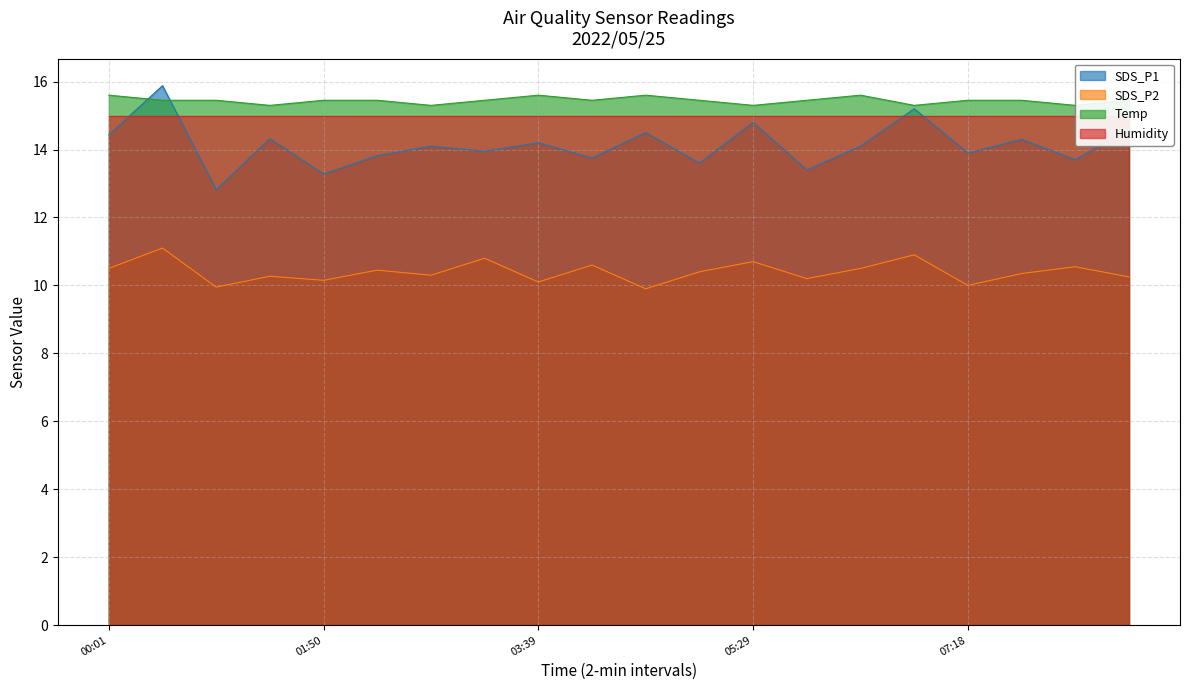

True or false: SDS_P2 and Temp cross at least once.

False